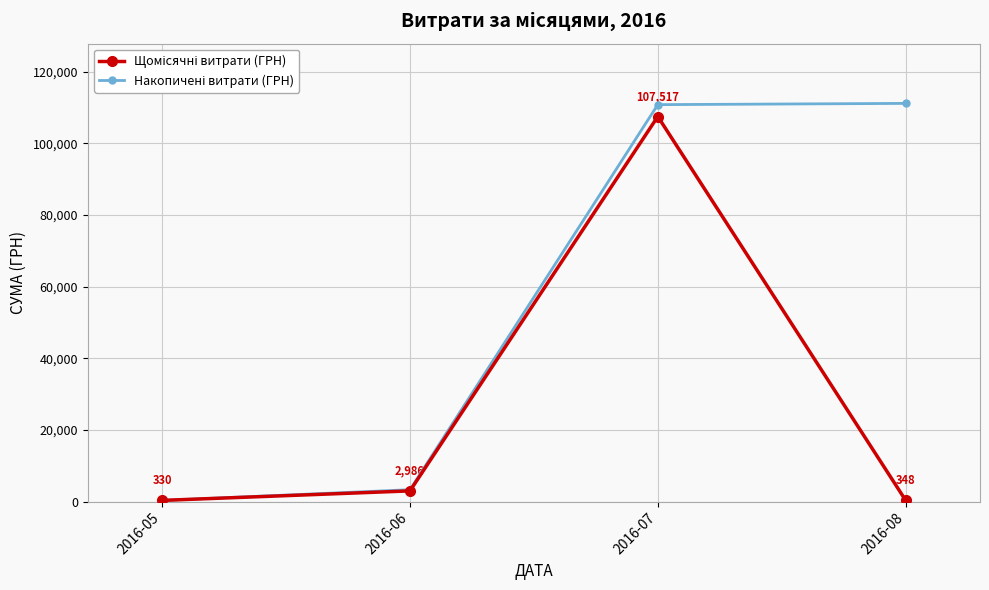

How many lines are shown in the chart?

2